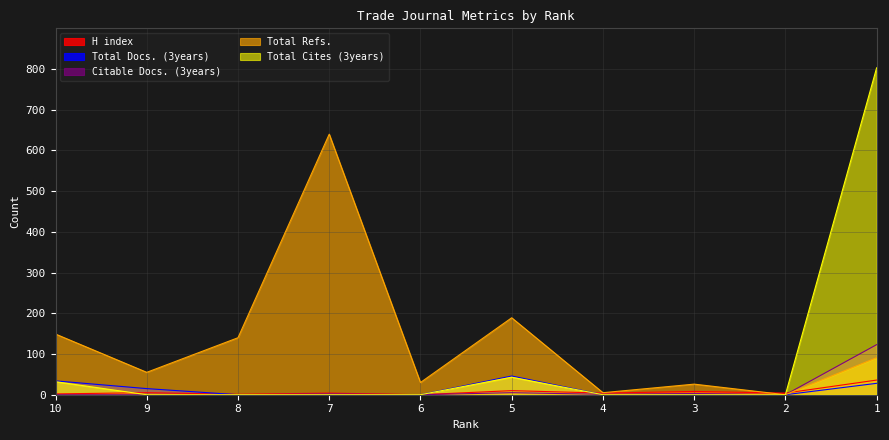

Reading left to right, list all the values displayed in this chart.

H index: 2	5	1	4	0	10	4	8	4	36
Total Docs. (3years): 34	15	0	0	0	46	0	0	0	28
Citable Docs. (3years): 0	0	0	2	0	5	1	3	0	123
Total Refs.: 149	55	140	640	30	189	5	26	0	91
Total Cites (3years): 32	0	0	0	0	43	0	0	0	803